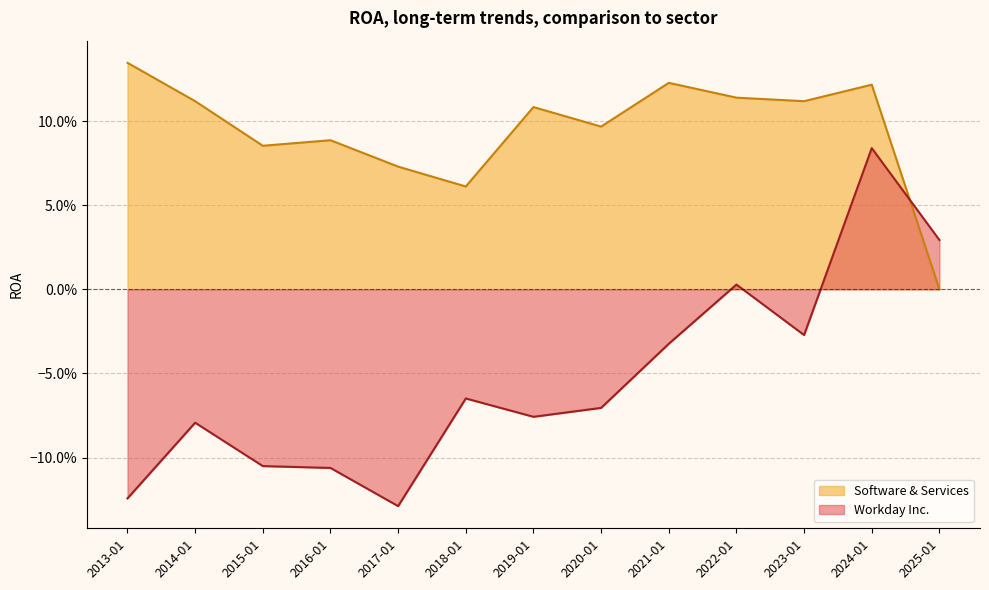

At which category is the sum across all series the highest?

2024-01